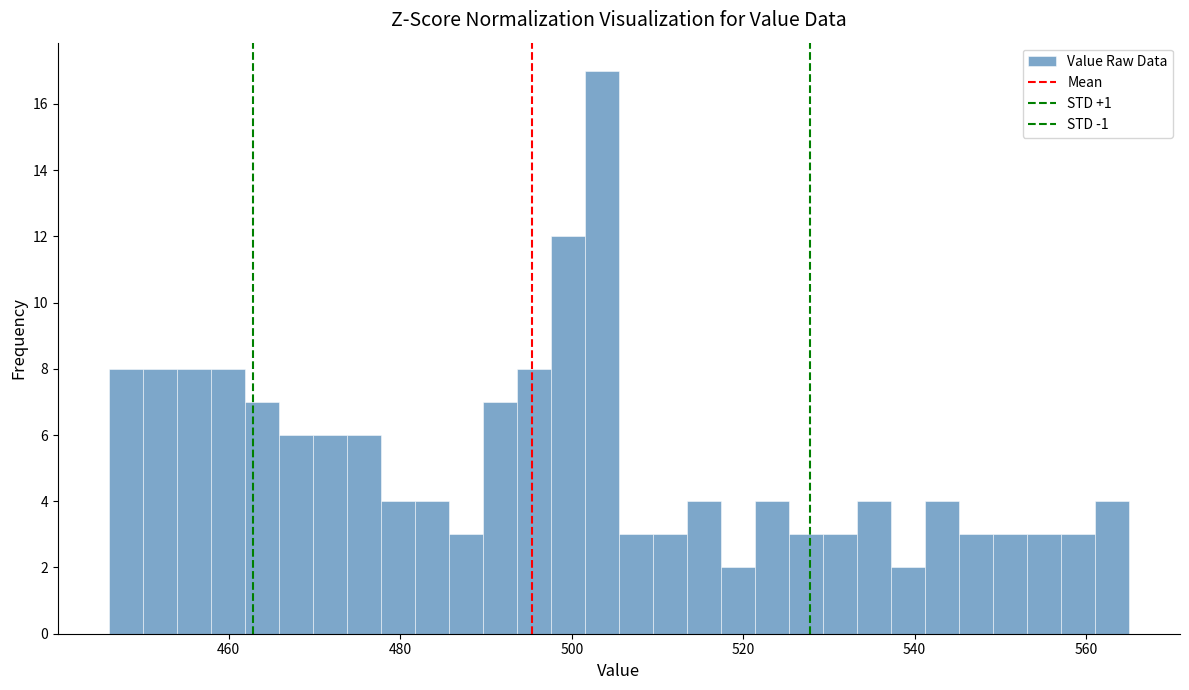

Read against the x-axis, roughly where is the centre of the tallest bar?

504